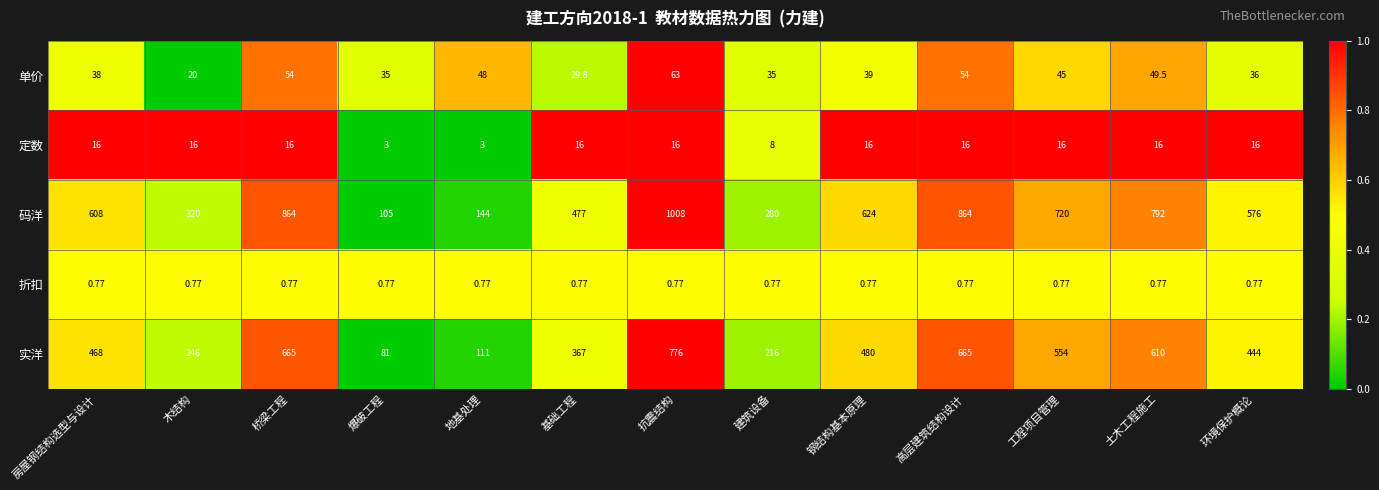

Which label corresponds to the largest value in the chart?

抗震结构